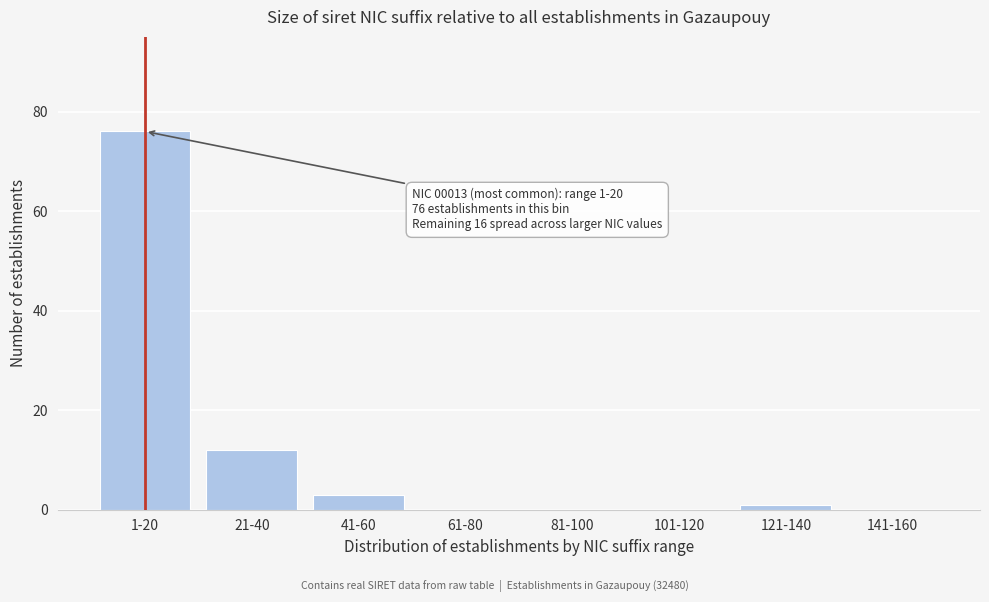

Reading left to right, extract all data points from this chart.

1-20=76	21-40=12	41-60=3	61-80=0	81-100=0	101-120=0	121-140=1	141-160=0